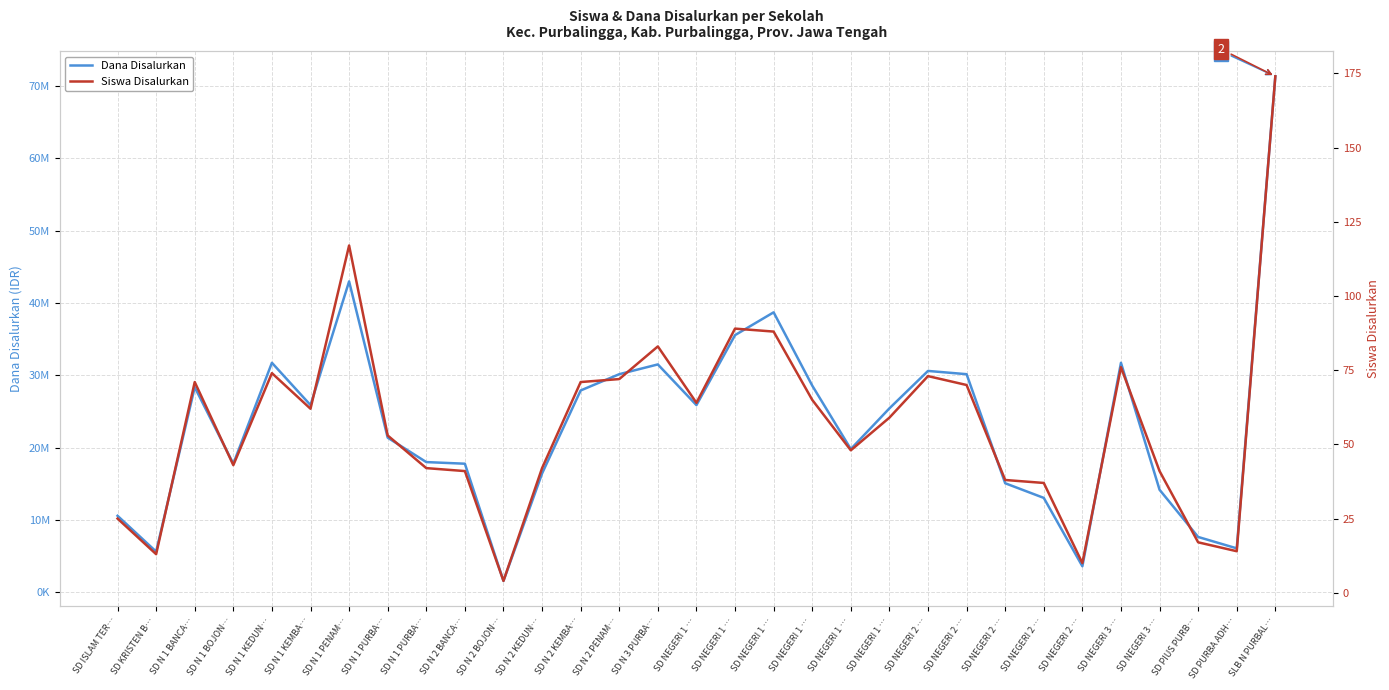

List the labels in order of Siswa Disalurkan value, largest first.

SLB N PURBAL…, SD N 1 PENAM…, SD NEGERI 1 …, SD NEGERI 1 …, SD N 3 PURBA…, SD NEGERI 3 …, SD N 1 KEDUN…, SD NEGERI 2 …, SD N 2 PENAM…, SD N 1 BANCA…, SD N 2 KEMBA…, SD NEGERI 2 …, SD NEGERI 1 …, SD NEGERI 1 …, SD N 1 KEMBA…, SD NEGERI 1 …, SD N 1 PURBA…, SD NEGERI 1 …, SD N 1 BOJON…, SD N 1 PURBA…, SD N 2 KEDUN…, SD N 2 BANCA…, SD NEGERI 3 …, SD NEGERI 2 …, SD NEGERI 2 …, SD ISLAM TER…, SD PIUS PURB…, SD PURBA ADH…, SD KRISTEN B…, SD NEGERI 2 …, SD N 2 BOJON…